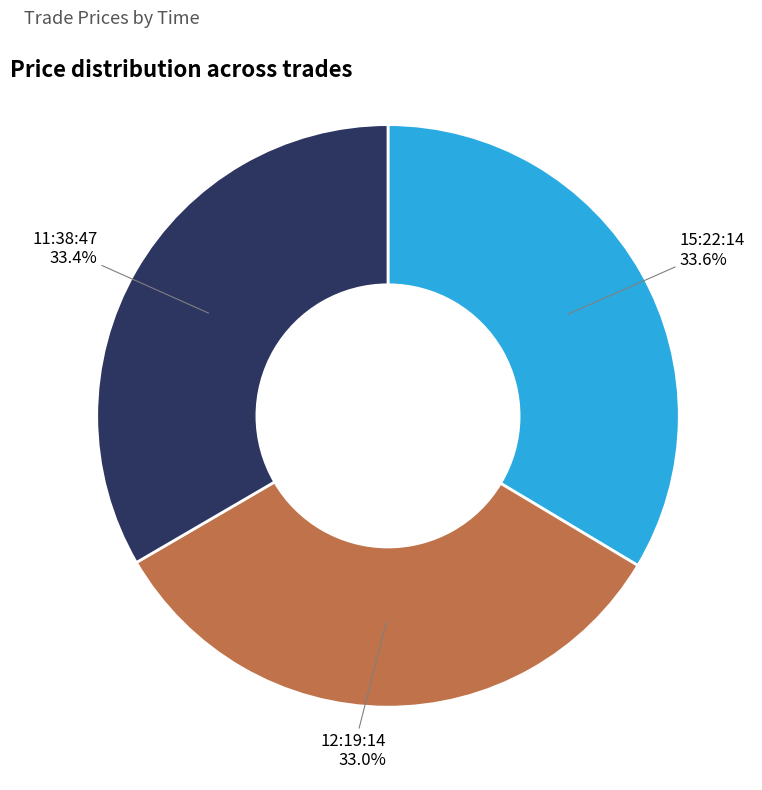

Is there any slice that represents more than half of the pie?

No